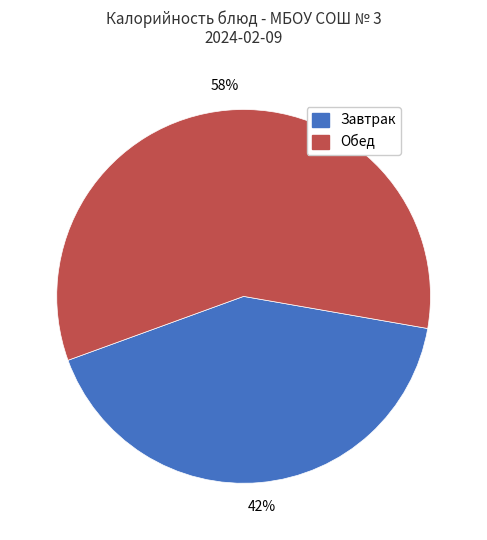

Is there a majority slice in this chart?

Yes